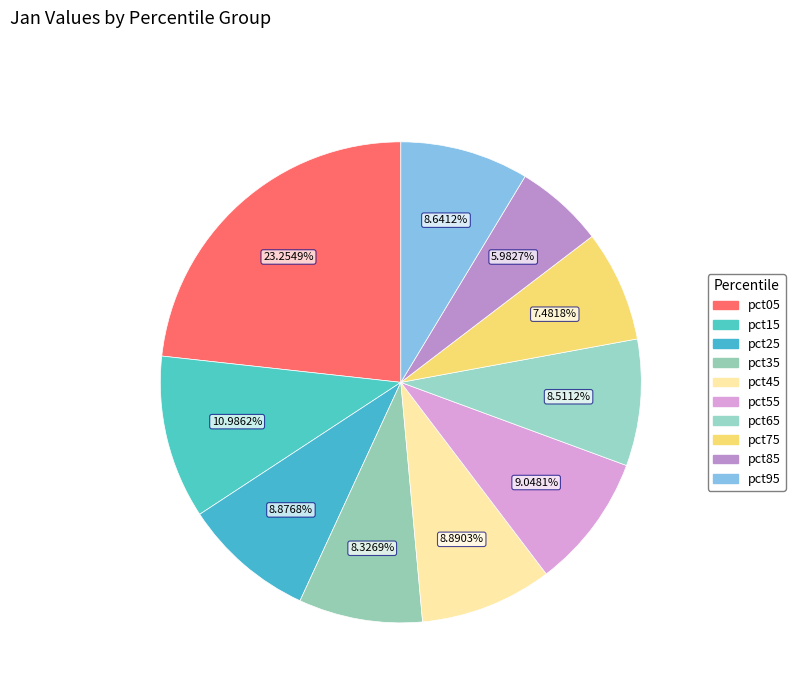

How many slices are in this pie chart?

10